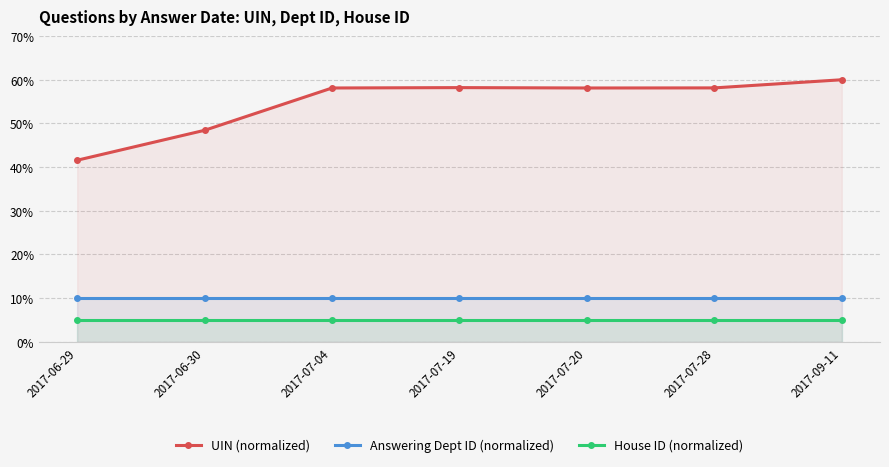

True or false: House ID (normalized) and Answering Dept ID (normalized) intersect in this chart.

False